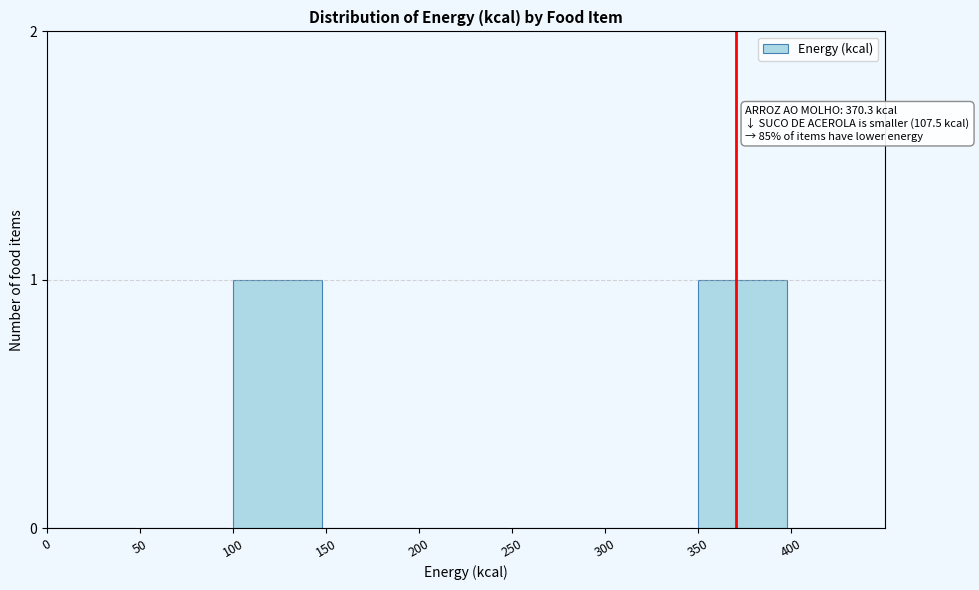

Reading right to left, what are all the values shown in this chart?

400=0	350=1	300=0	250=0	200=0	150=0	100=1	50=0	0=0